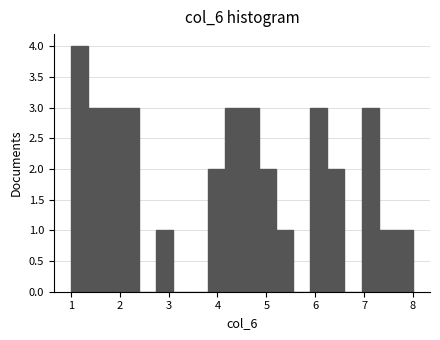

Around what value on the x-axis is the tallest bar? Give the approximate position of its centre, as read against the axis.

1.2